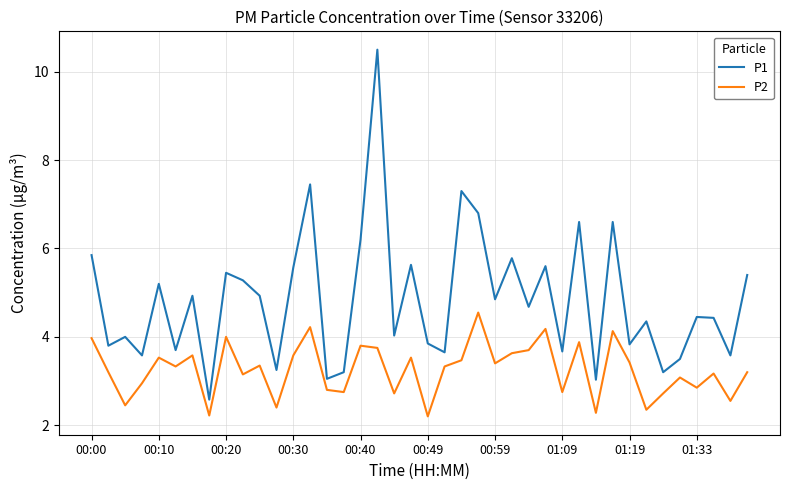

True or false: P2 and P1 cross at least once.

False